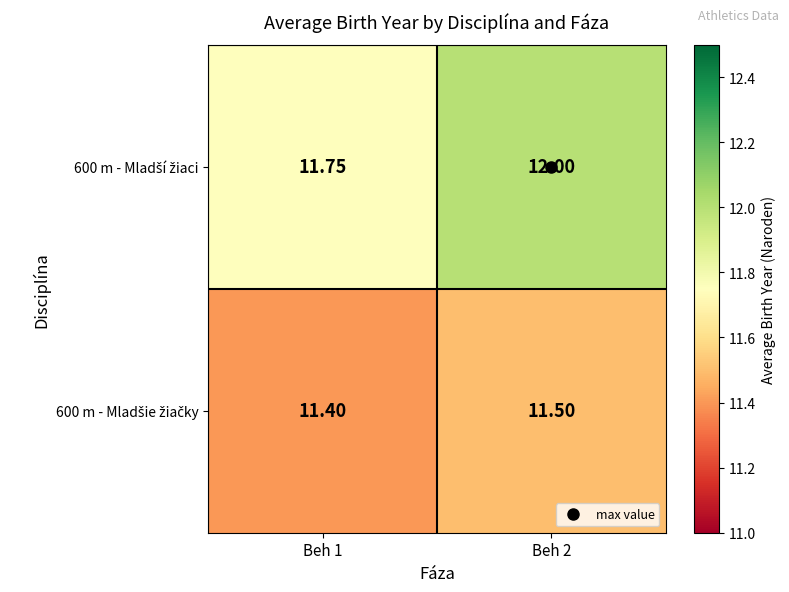

How many series are shown in this chart?

2